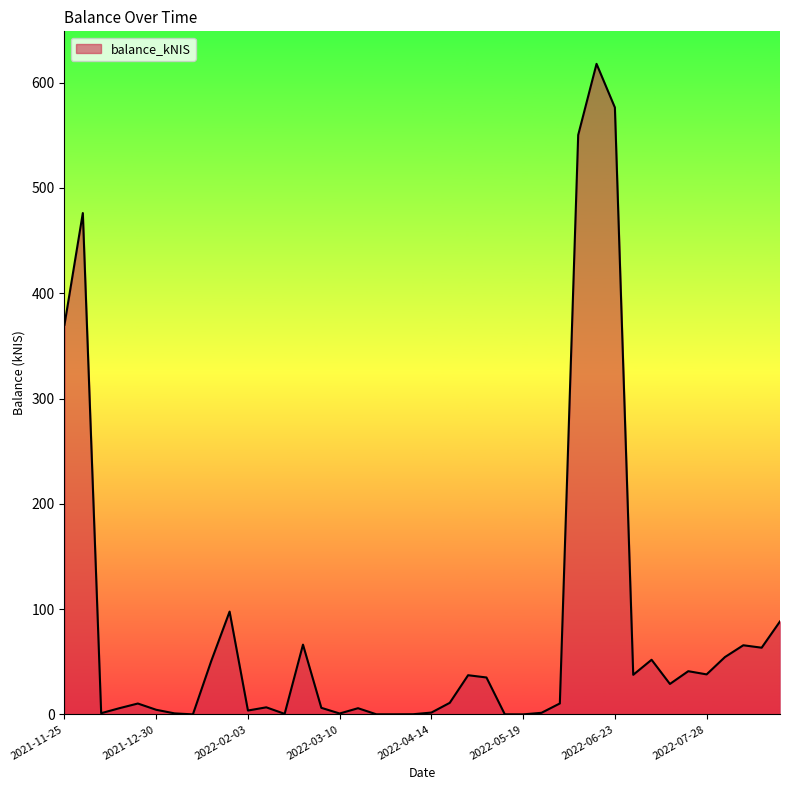

What is the greatest value displayed?

617.8